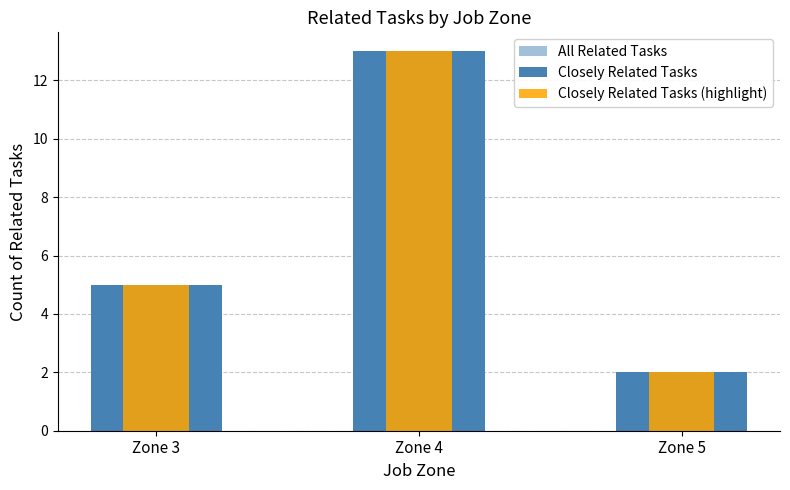

Between Zone 3 and Zone 5, which is larger?

Zone 3